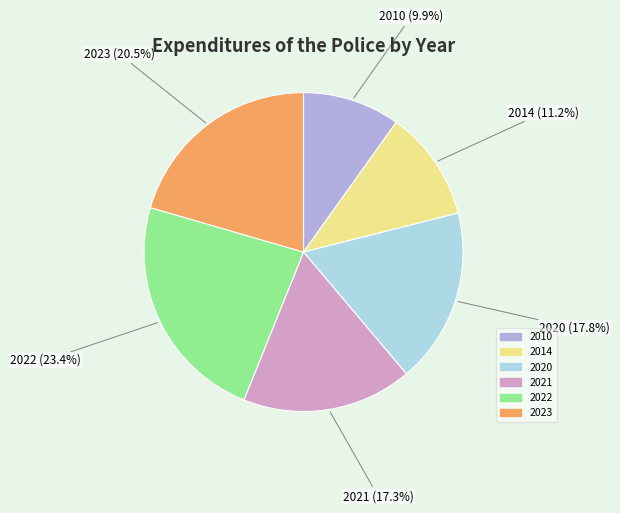

To the nearest percent, what percentage of the pie is 2010?

10%